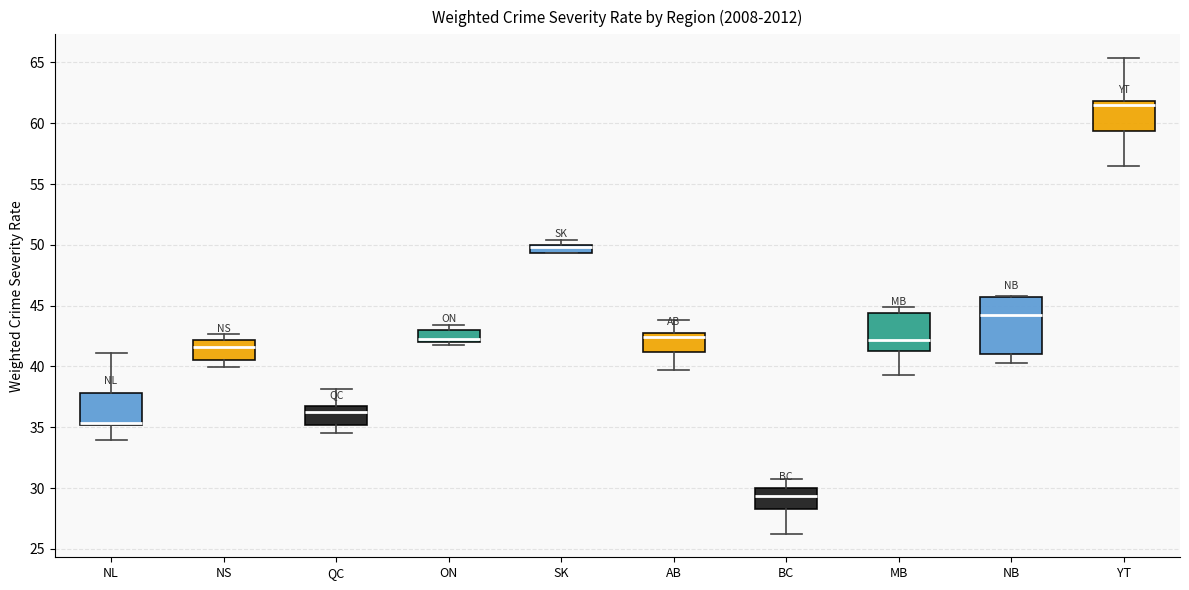

Where is the lower edge of the box for YT on the y-axis? The values are not printed on the chart, so give them approximately, as read against the axis.

59.5